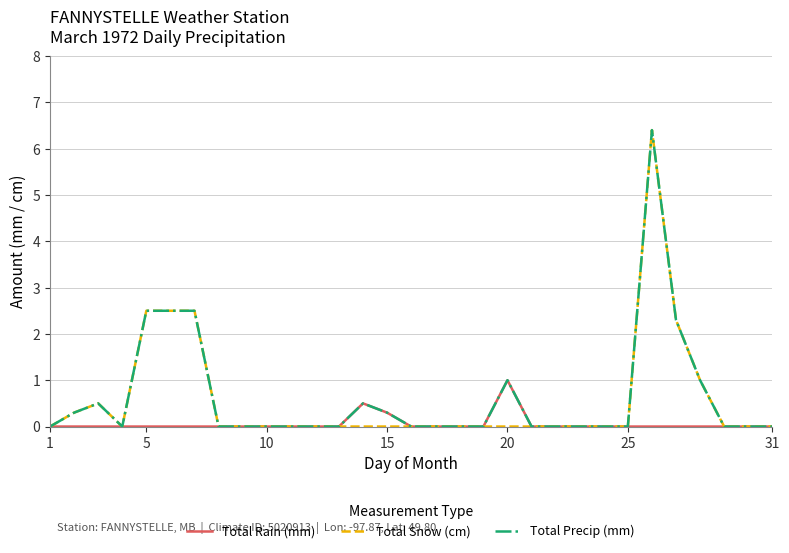

How many categories are shown in the chart?

31